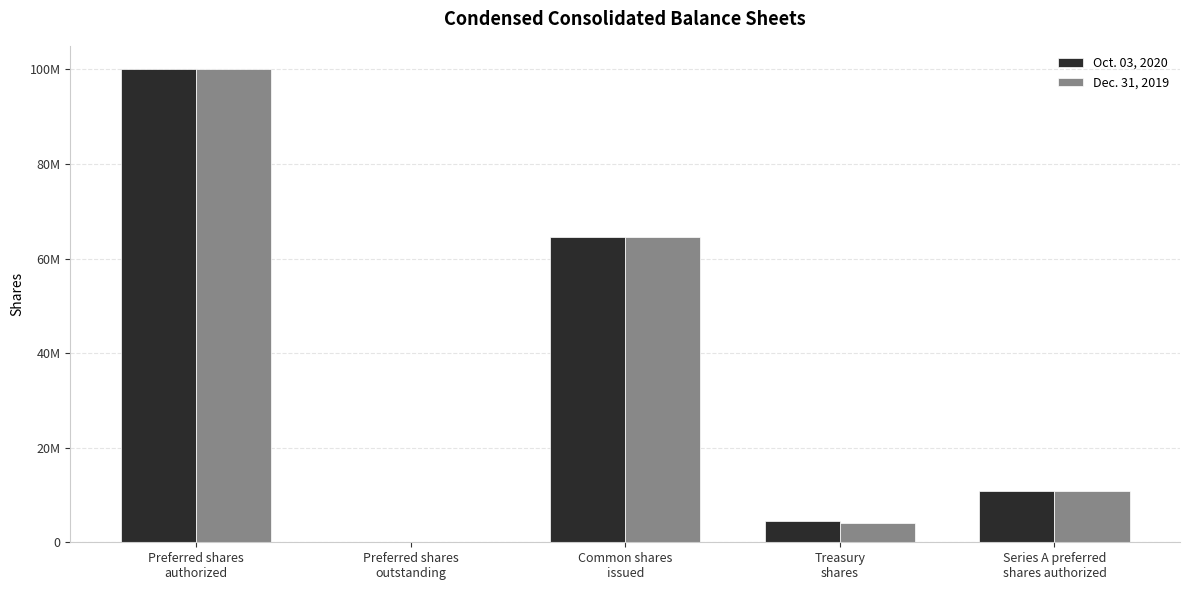

What is the sum of all Oct. 03, 2020 values?

180037518